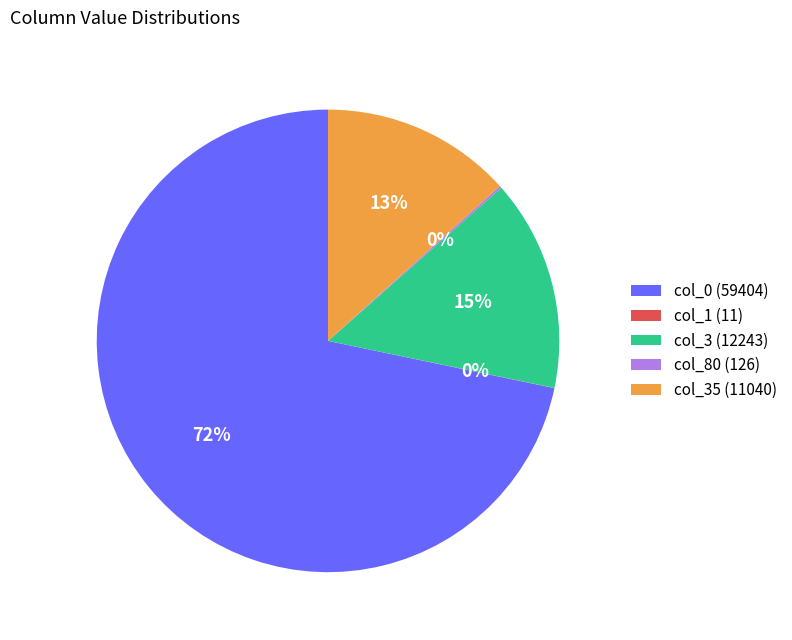

Does col_0 (59404) represent more than half of the total?

Yes